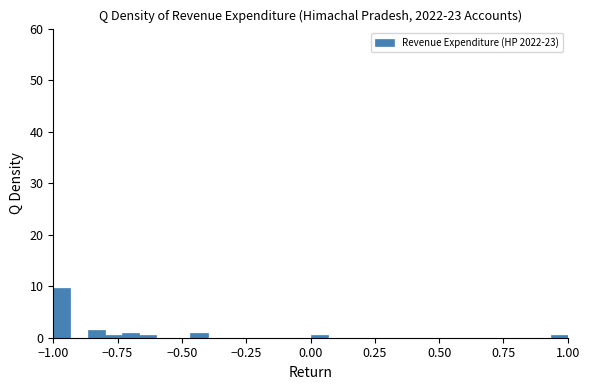

Read against the x-axis, roughly where is the centre of the tallest bar?

-0.95